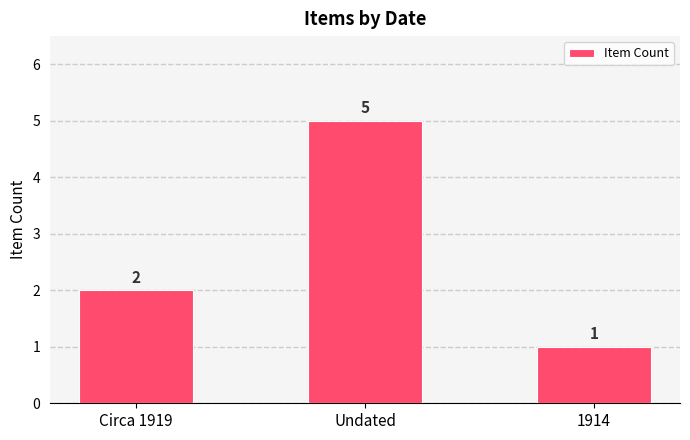

True or false: the data shows 2 at Circa 1919.

True